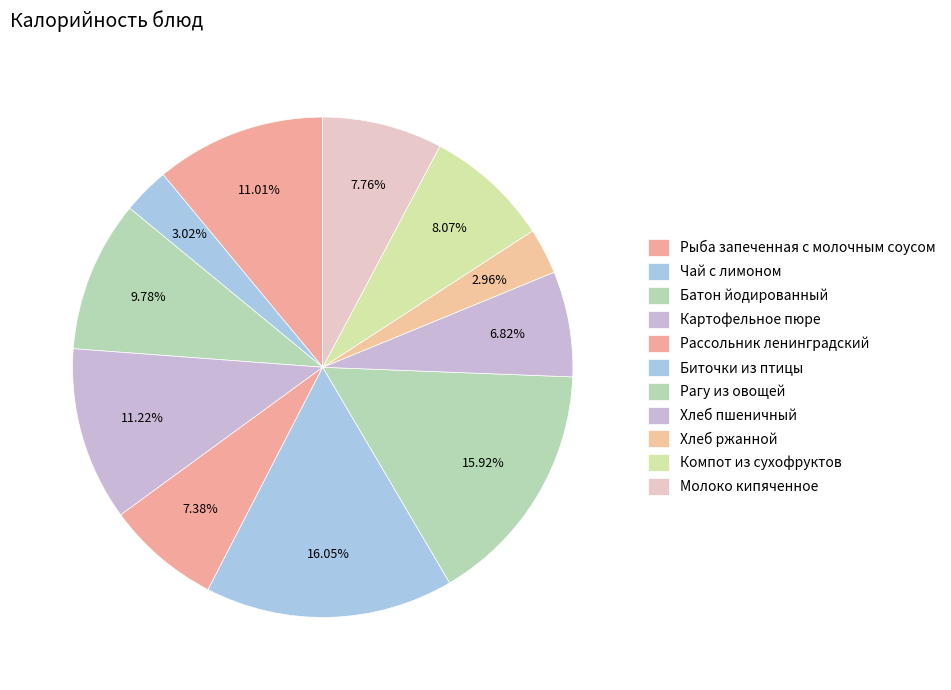

How many segments does this pie chart have?

11